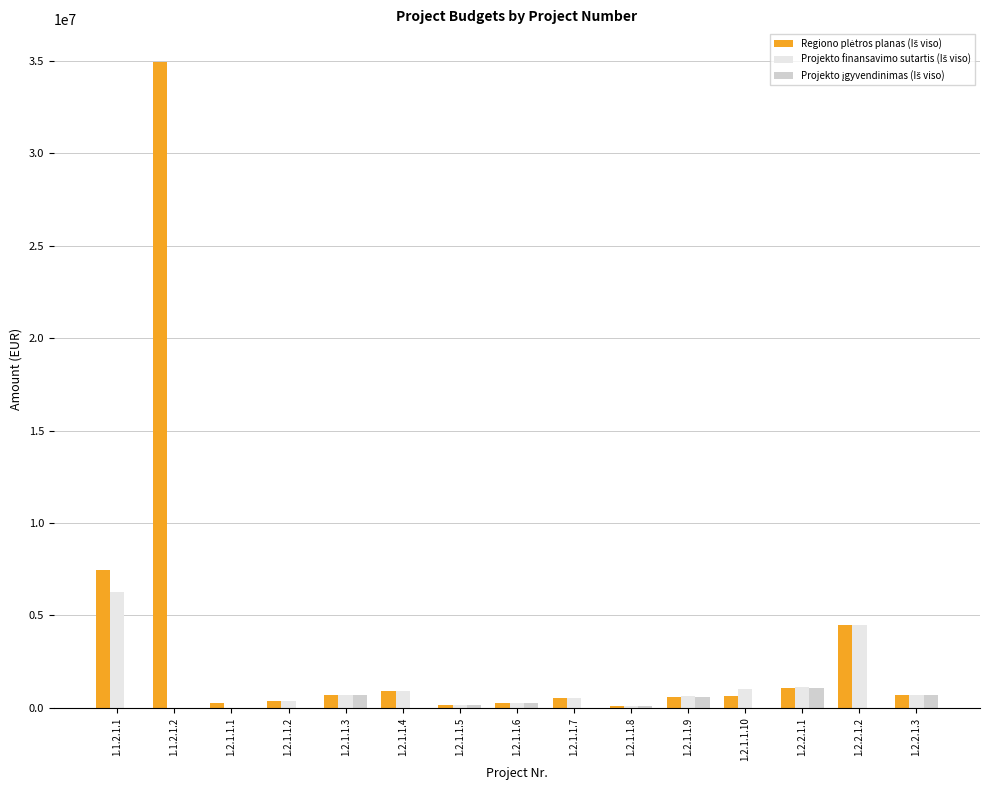

At which category does the chart reach its peak across all series?

1.1.2.1.2